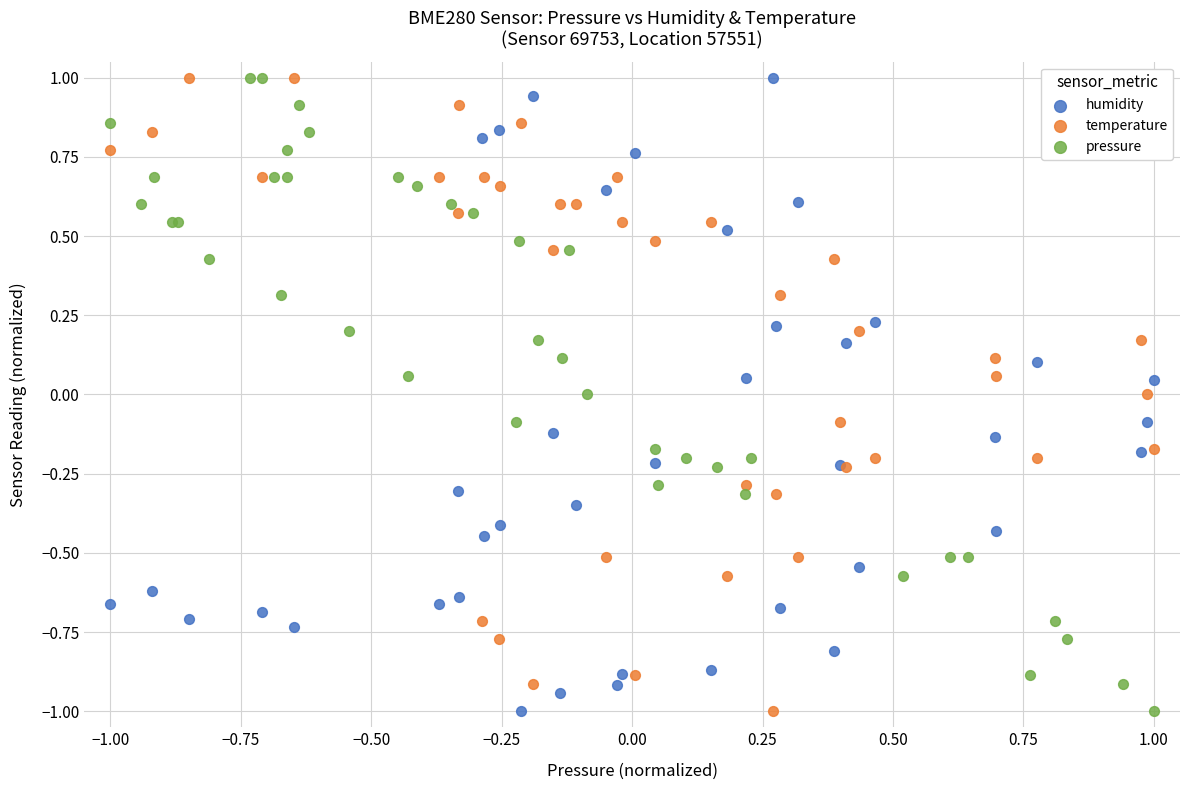

What are all the series names shown in the legend?

humidity, temperature, pressure